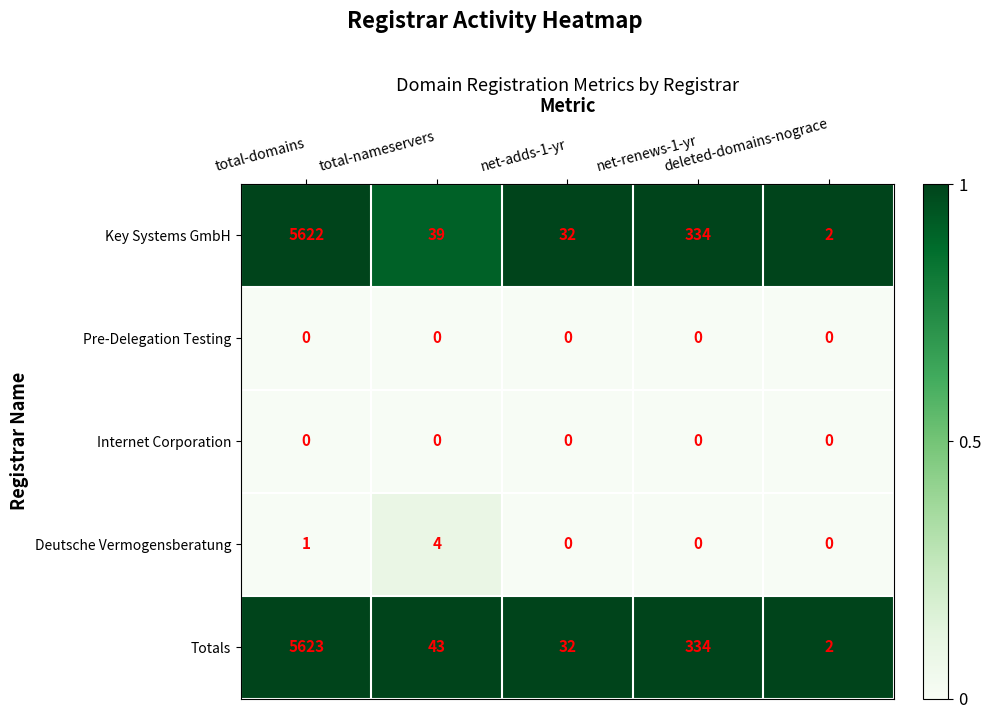

How many Deutsche Vermogensberatung values are between 0 and 1?

4